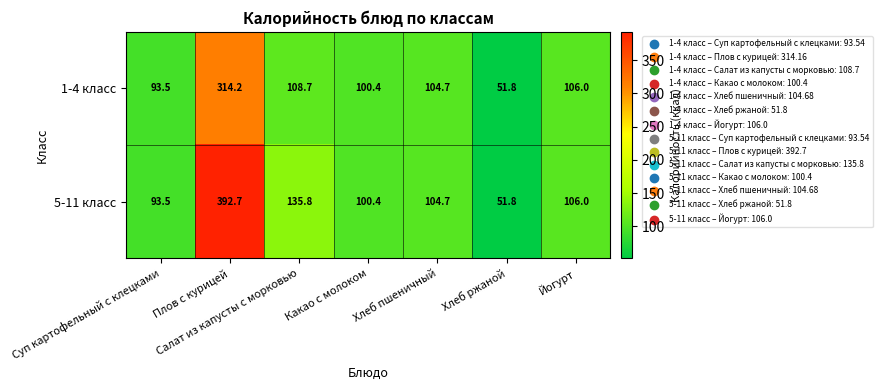

True or false: 5-11 класс has a value of 93.5 at Суп картофельный с клецками.

True